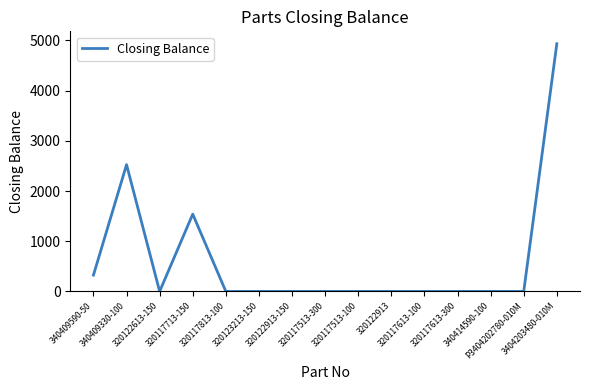

Is this an area chart (filled region under the line)?

No